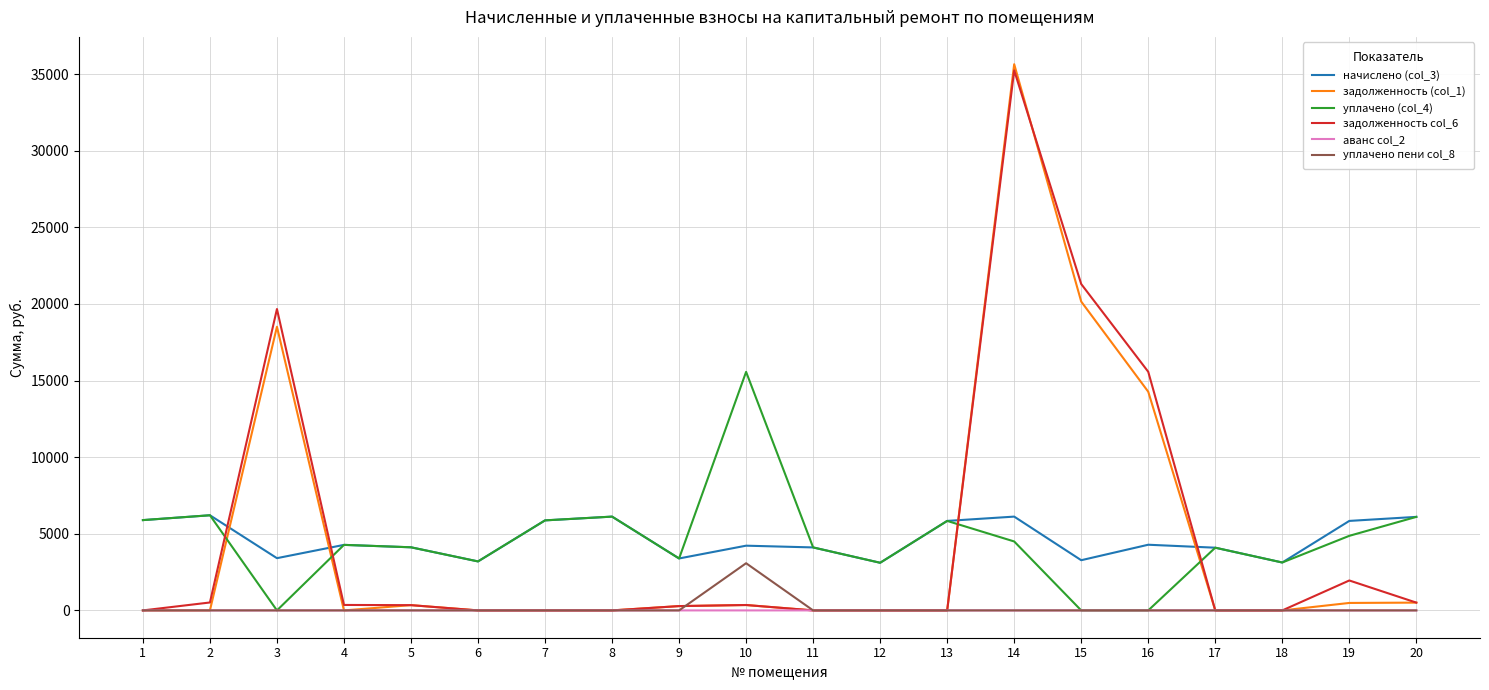

True or false: начислено (col_3) and аванс col_2 cross at least once.

False